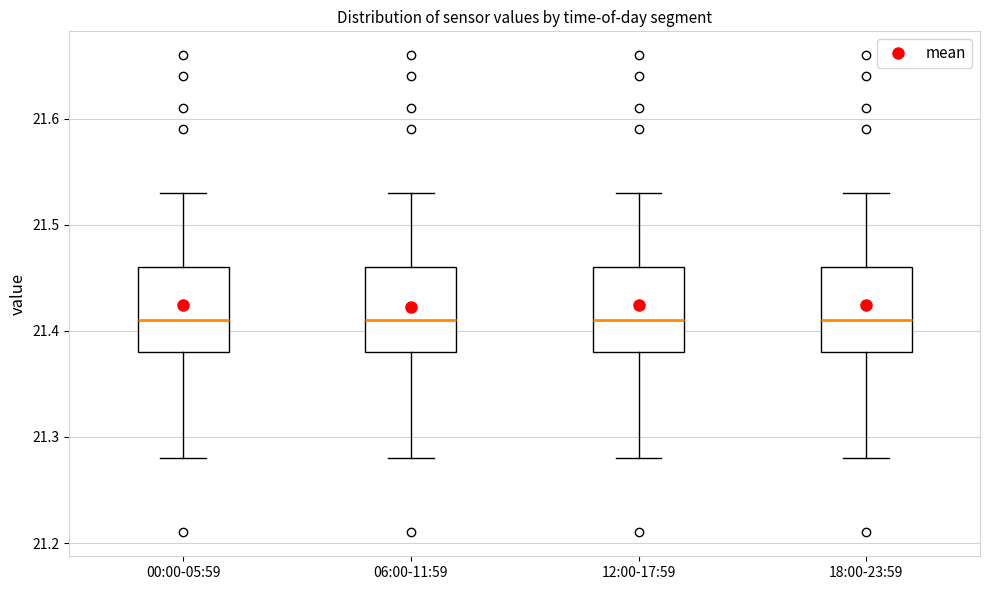

Reading left to right, read every box against the y-axis: the position of its median line, the range the box covers, and the ends of its whiskers. The values are not printed on the chart, so give them approximately, as read against the axis.

00:00-05:59: median 21.41, box 21.38 to 21.46, whiskers 21.28 to 21.53
06:00-11:59: median 21.41, box 21.38 to 21.46, whiskers 21.28 to 21.53
12:00-17:59: median 21.41, box 21.38 to 21.46, whiskers 21.28 to 21.53
18:00-23:59: median 21.41, box 21.38 to 21.46, whiskers 21.28 to 21.53